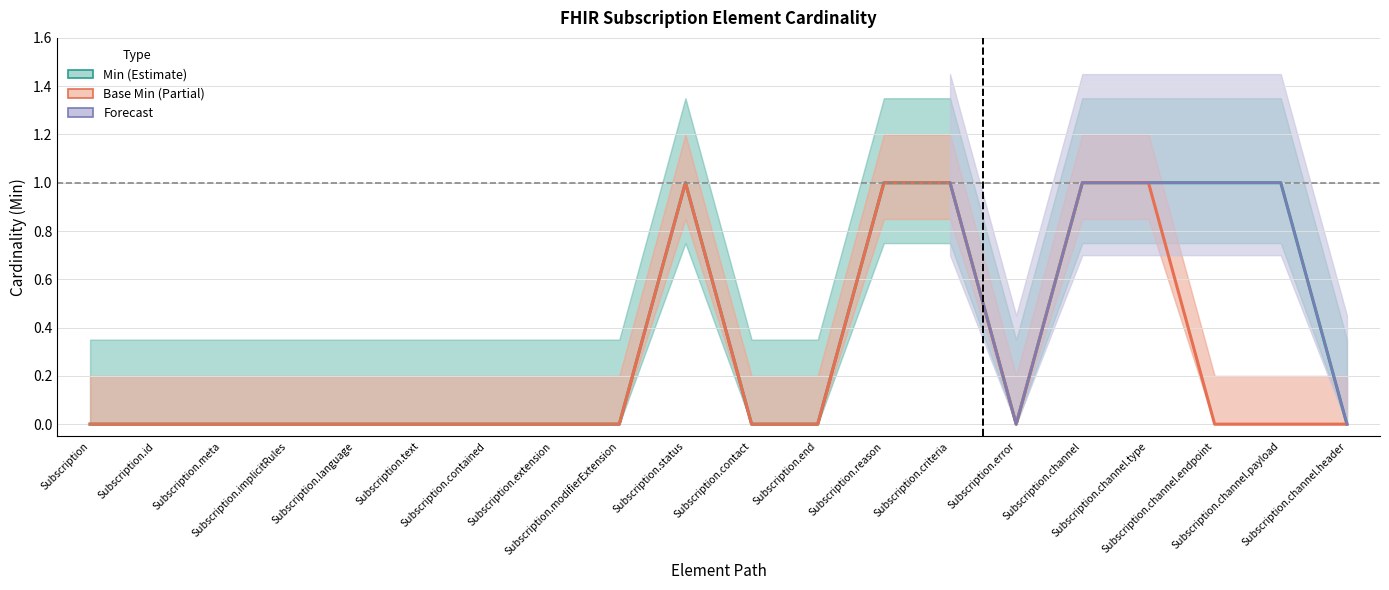

At how many categories does at least one series exceed 0?

7